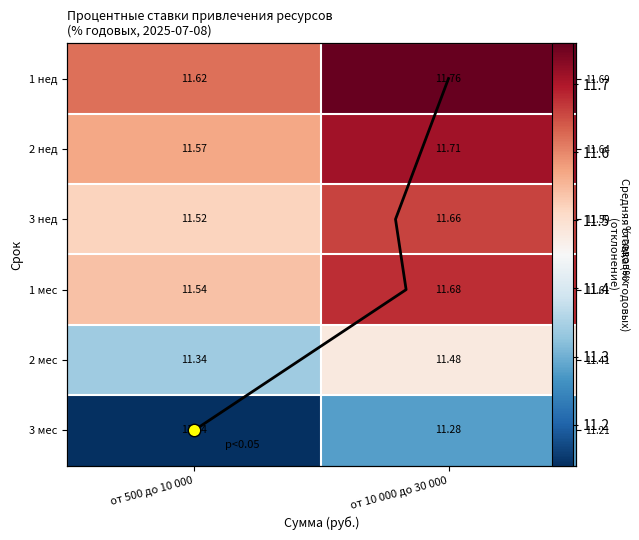

Between от 500 до 10 000 and от 10 000 до 30 000, which series saw the biggest shift?

1 нед